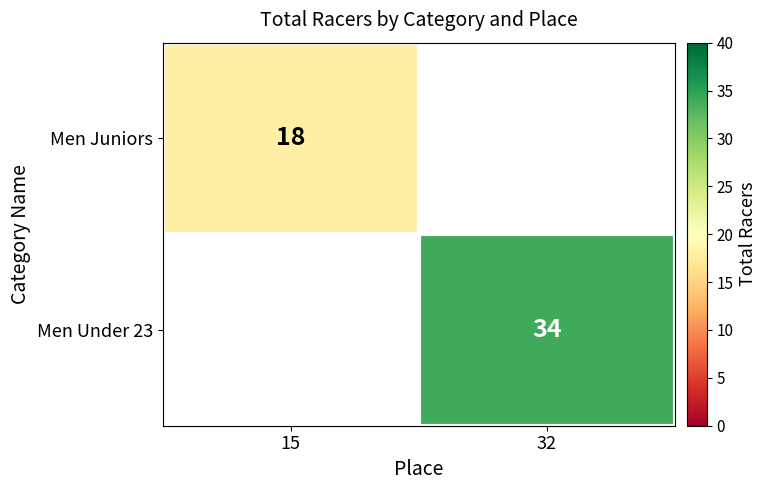

Count the number of categories in the chart.

2